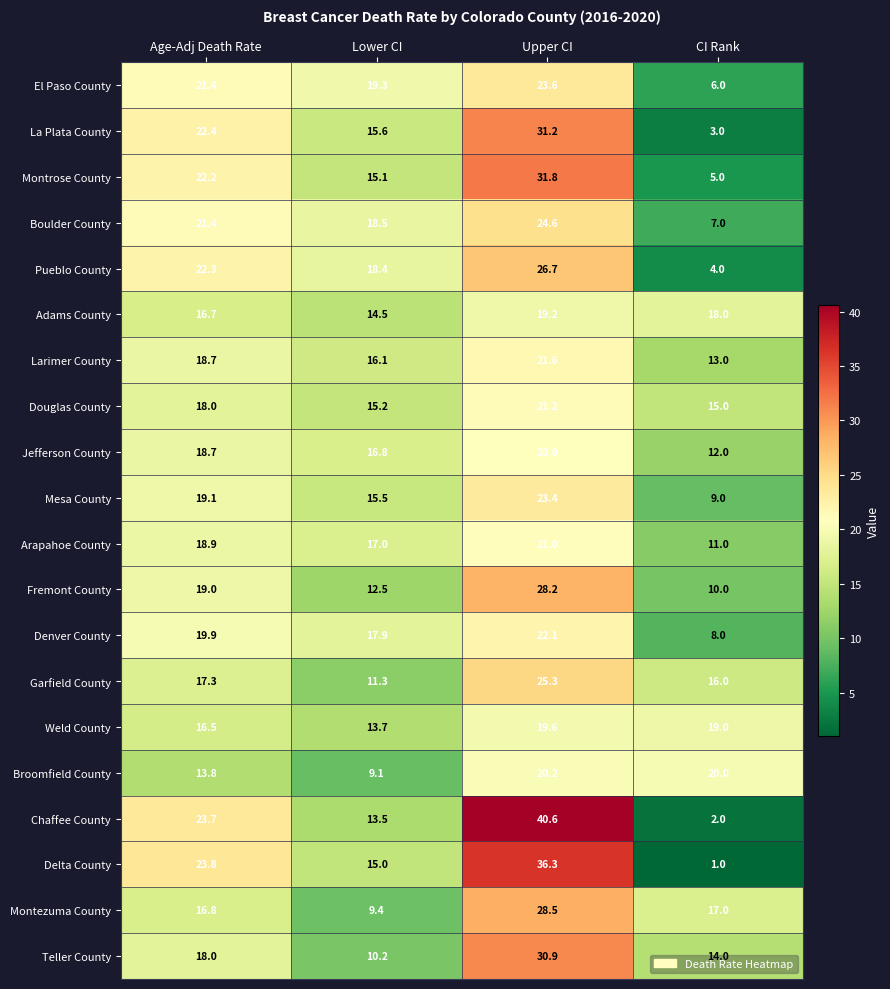

At which label does Larimer County first exceed 18?

Age-Adj Death Rate